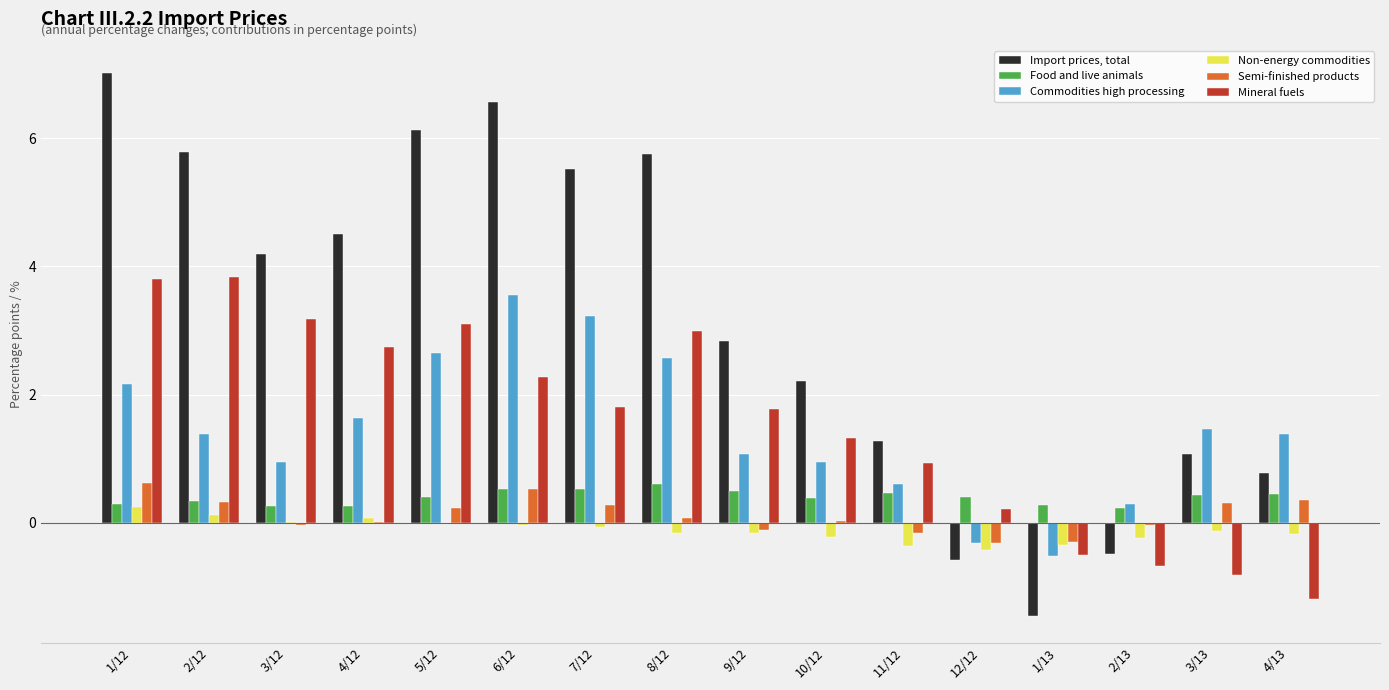

Which category has the highest value across all series?

1/12